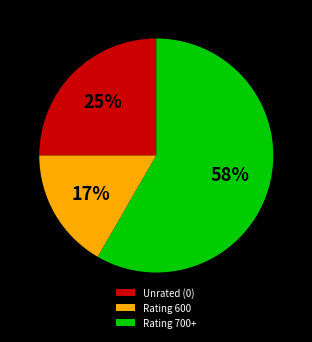

Combined, do Rating 600 and Unrated (0) account for over 50%?

No